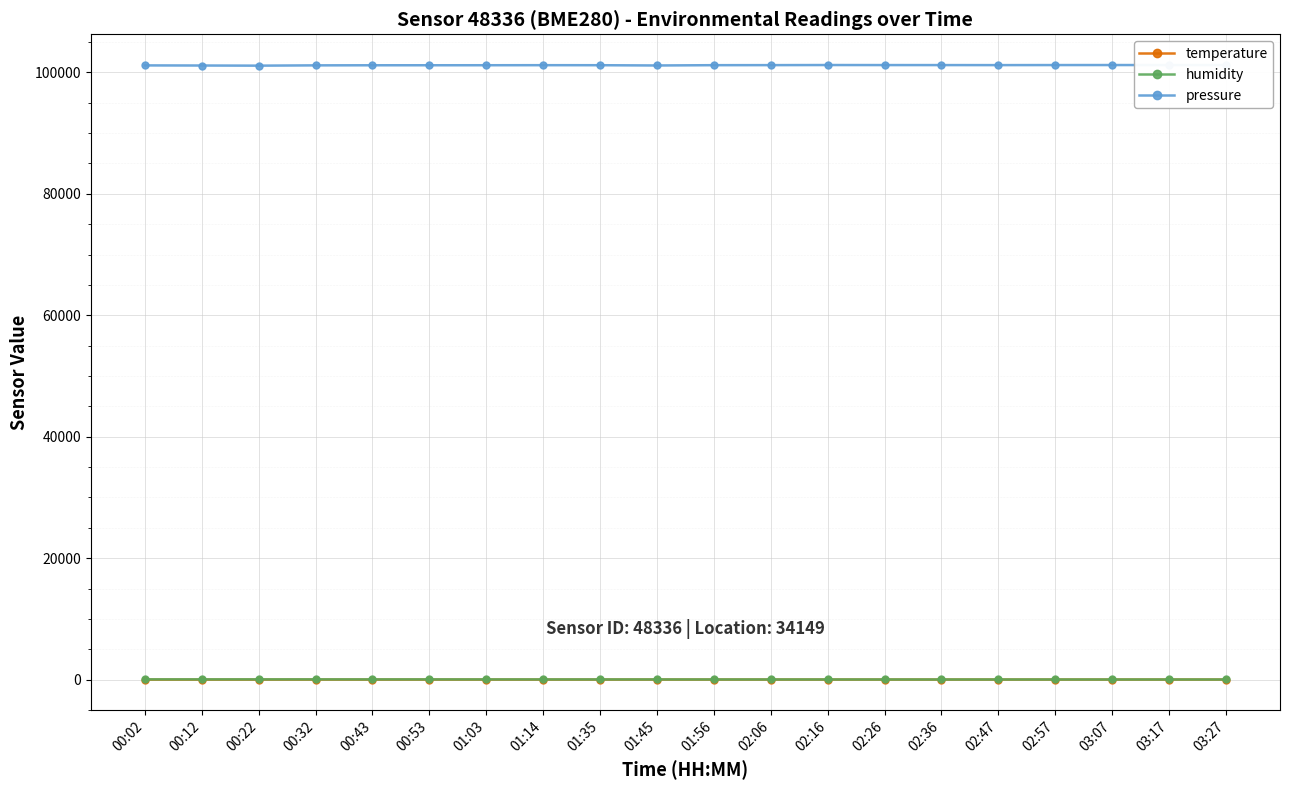

What is the label of the 7th point from the left?

01:03